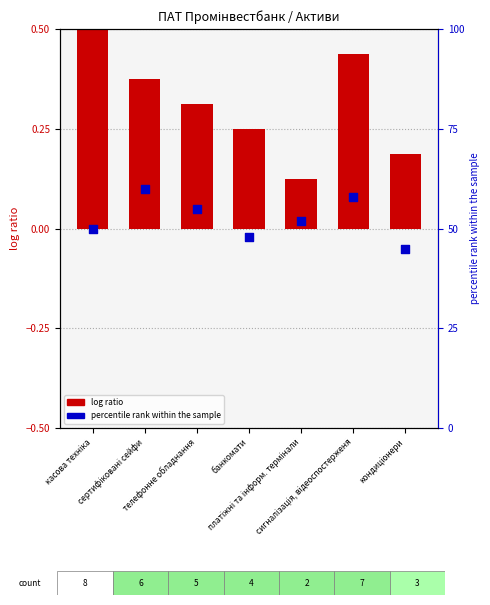

Which series contains the highest Y value?

percentile rank within the sample